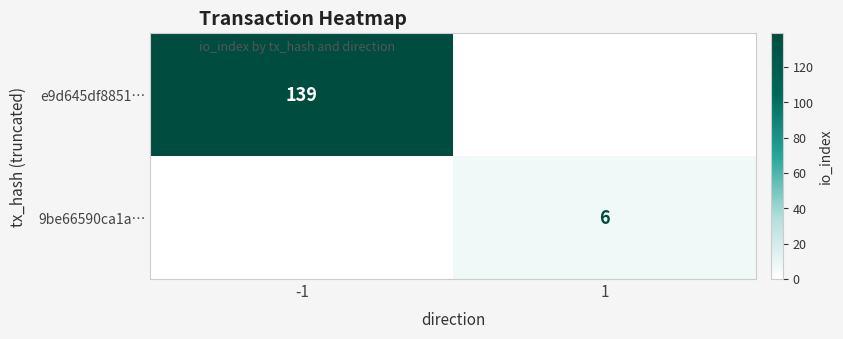

True or false: e9d645df8851… has a value of 139 at -1.

True